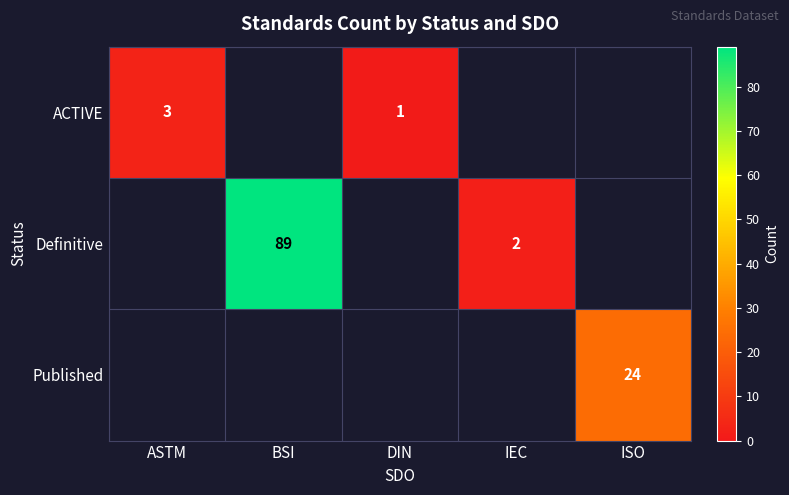

Which has a higher value, ISO or BSI?

BSI